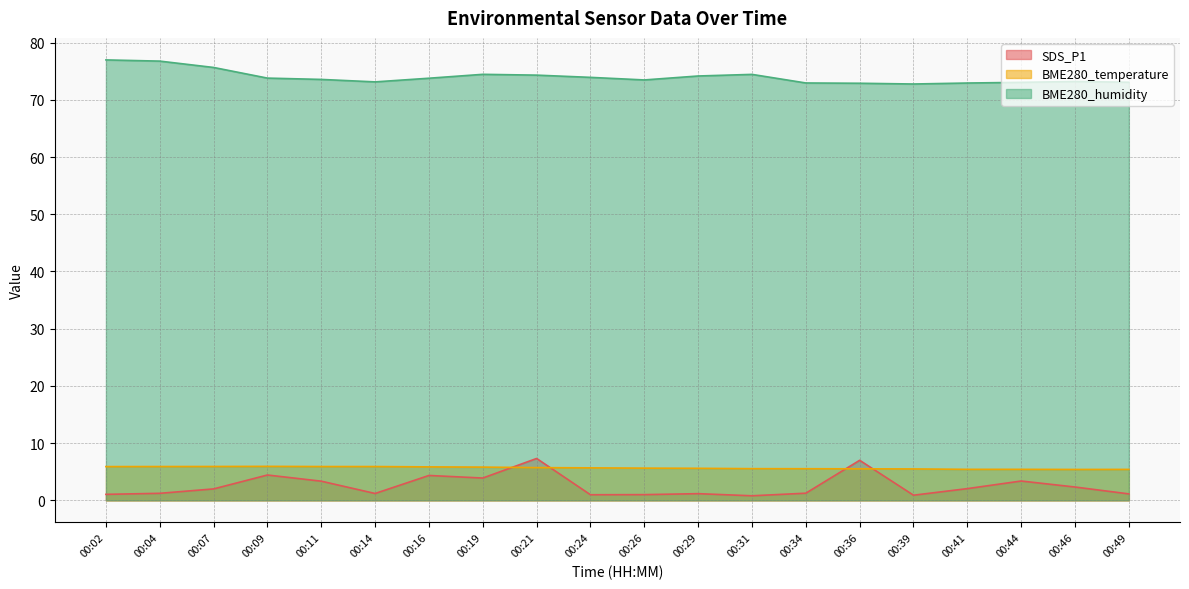

At which label does SDS_P1 reach its minimum?

00:31